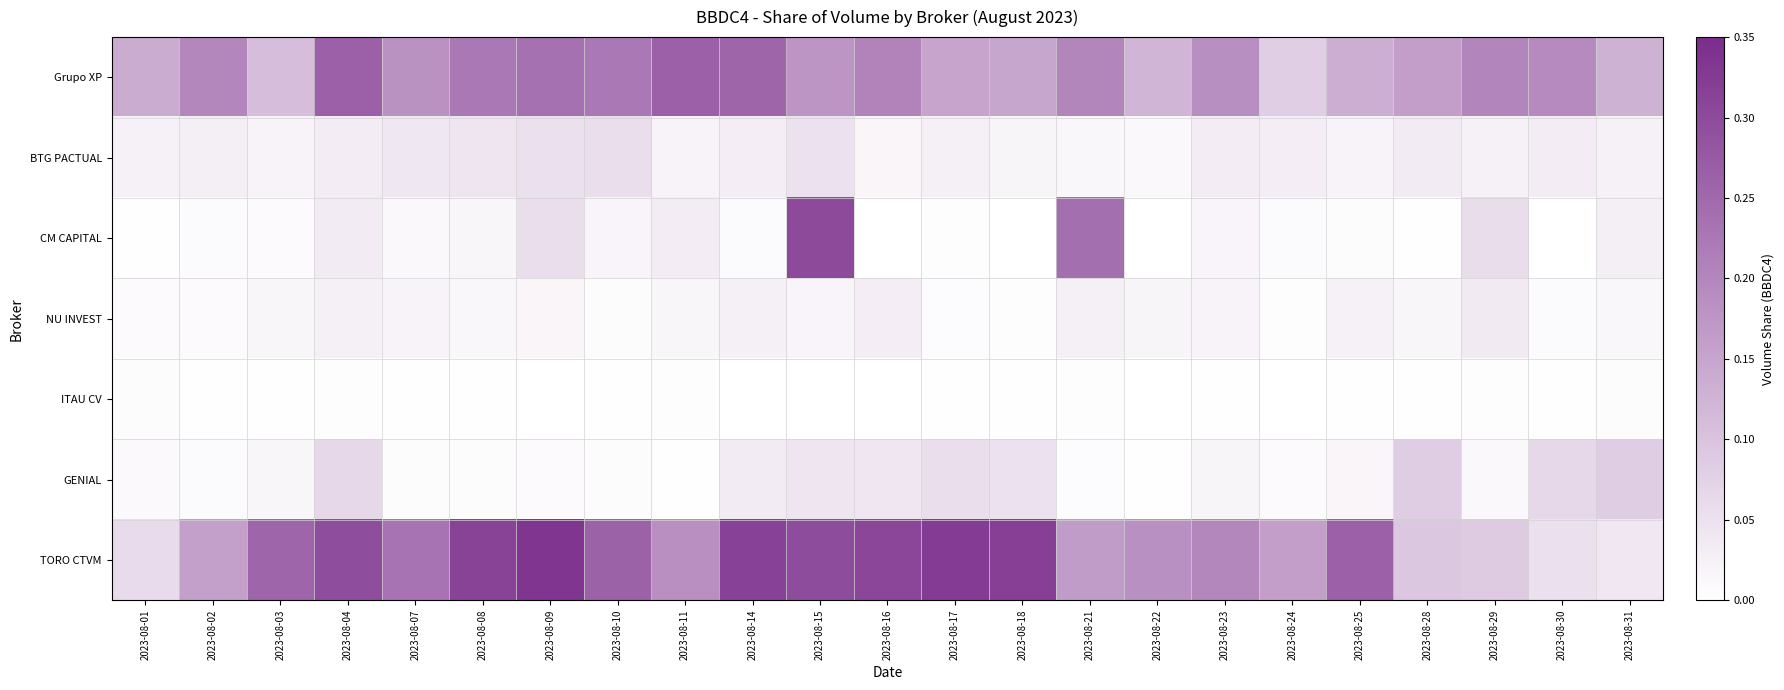

Reading left to right, transcribe all the data shown in this chart.

Grupo XP: 2023-08-01=0.1	2023-08-02=0.2	2023-08-03=0.1	2023-08-04=0.3	2023-08-07=0.2	2023-08-08=0.2	2023-08-09=0.2	2023-08-10=0.2	2023-08-11=0.3	2023-08-14=0.3	2023-08-15=0.2	2023-08-16=0.2	2023-08-17=0.2	2023-08-18=0.1	2023-08-21=0.2	2023-08-22=0.1	2023-08-23=0.2	2023-08-24=0.1	2023-08-25=0.1	2023-08-28=0.2	2023-08-29=0.2	2023-08-30=0.2	2023-08-31=0.1
BTG PACTUAL: 2023-08-01=0.0	2023-08-02=0.0	2023-08-03=0.0	2023-08-04=0.0	2023-08-07=0.0	2023-08-08=0.0	2023-08-09=0.1	2023-08-10=0.1	2023-08-11=0.0	2023-08-14=0.0	2023-08-15=0.0	2023-08-16=0.0	2023-08-17=0.0	2023-08-18=0.0	2023-08-21=0.0	2023-08-22=0.0	2023-08-23=0.0	2023-08-24=0.0	2023-08-25=0.0	2023-08-28=0.0	2023-08-29=0.0	2023-08-30=0.0	2023-08-31=0.0
CM CAPITAL: 2023-08-01=0.0	2023-08-02=0.0	2023-08-03=0.0	2023-08-04=0.0	2023-08-07=0.0	2023-08-08=0.0	2023-08-09=0.1	2023-08-10=0.0	2023-08-11=0.0	2023-08-14=0.0	2023-08-15=0.3	2023-08-16=0.0	2023-08-17=0.0	2023-08-18=0.0	2023-08-21=0.2	2023-08-22=0.0	2023-08-23=0.0	2023-08-24=0.0	2023-08-25=0.0	2023-08-28=0.0	2023-08-29=0.1	2023-08-30=0.0	2023-08-31=0.0
NU INVEST: 2023-08-01=0.0	2023-08-02=0.0	2023-08-03=0.0	2023-08-04=0.0	2023-08-07=0.0	2023-08-08=0.0	2023-08-09=0.0	2023-08-10=0.0	2023-08-11=0.0	2023-08-14=0.0	2023-08-15=0.0	2023-08-16=0.0	2023-08-17=0.0	2023-08-18=0.0	2023-08-21=0.0	2023-08-22=0.0	2023-08-23=0.0	2023-08-24=0.0	2023-08-25=0.0	2023-08-28=0.0	2023-08-29=0.0	2023-08-30=0.0	2023-08-31=0.0
ITAU CV: 2023-08-01=0.0	2023-08-02=0.0	2023-08-03=0.0	2023-08-04=0.0	2023-08-07=0.0	2023-08-08=0.0	2023-08-09=0.0	2023-08-10=0.0	2023-08-11=0.0	2023-08-14=0.0	2023-08-15=0.0	2023-08-16=0.0	2023-08-17=0.0	2023-08-18=0.0	2023-08-21=0.0	2023-08-22=0.0	2023-08-23=0.0	2023-08-24=0.0	2023-08-25=0.0	2023-08-28=0.0	2023-08-29=0.0	2023-08-30=0.0	2023-08-31=0.0
GENIAL: 2023-08-01=0.0	2023-08-02=0.0	2023-08-03=0.0	2023-08-04=0.1	2023-08-07=0.0	2023-08-08=0.0	2023-08-09=0.0	2023-08-10=0.0	2023-08-11=0.0	2023-08-14=0.0	2023-08-15=0.0	2023-08-16=0.0	2023-08-17=0.1	2023-08-18=0.0	2023-08-21=0.0	2023-08-22=0.0	2023-08-23=0.0	2023-08-24=0.0	2023-08-25=0.0	2023-08-28=0.1	2023-08-29=0.0	2023-08-30=0.1	2023-08-31=0.1
TORO CTVM: 2023-08-01=0.1	2023-08-02=0.2	2023-08-03=0.3	2023-08-04=0.3	2023-08-07=0.2	2023-08-08=0.3	2023-08-09=0.3	2023-08-10=0.3	2023-08-11=0.2	2023-08-14=0.3	2023-08-15=0.3	2023-08-16=0.3	2023-08-17=0.3	2023-08-18=0.3	2023-08-21=0.2	2023-08-22=0.2	2023-08-23=0.2	2023-08-24=0.2	2023-08-25=0.3	2023-08-28=0.1	2023-08-29=0.1	2023-08-30=0.1	2023-08-31=0.0